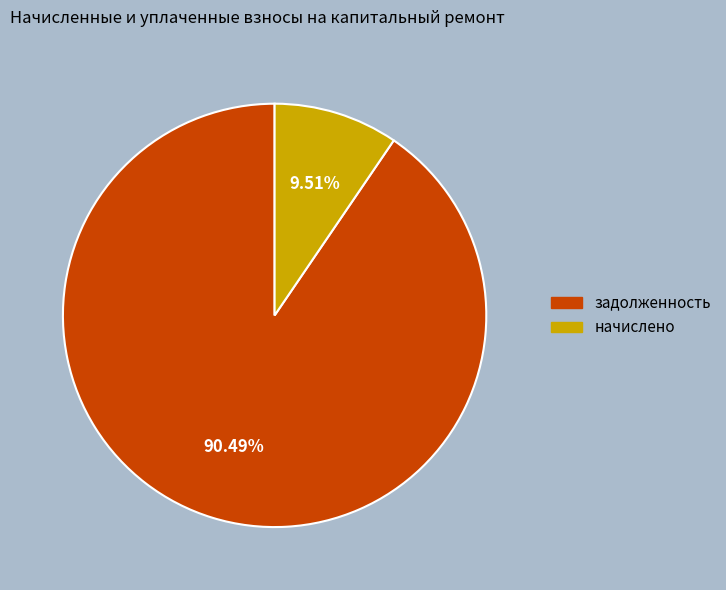

Which category accounts for the majority?

задолженность